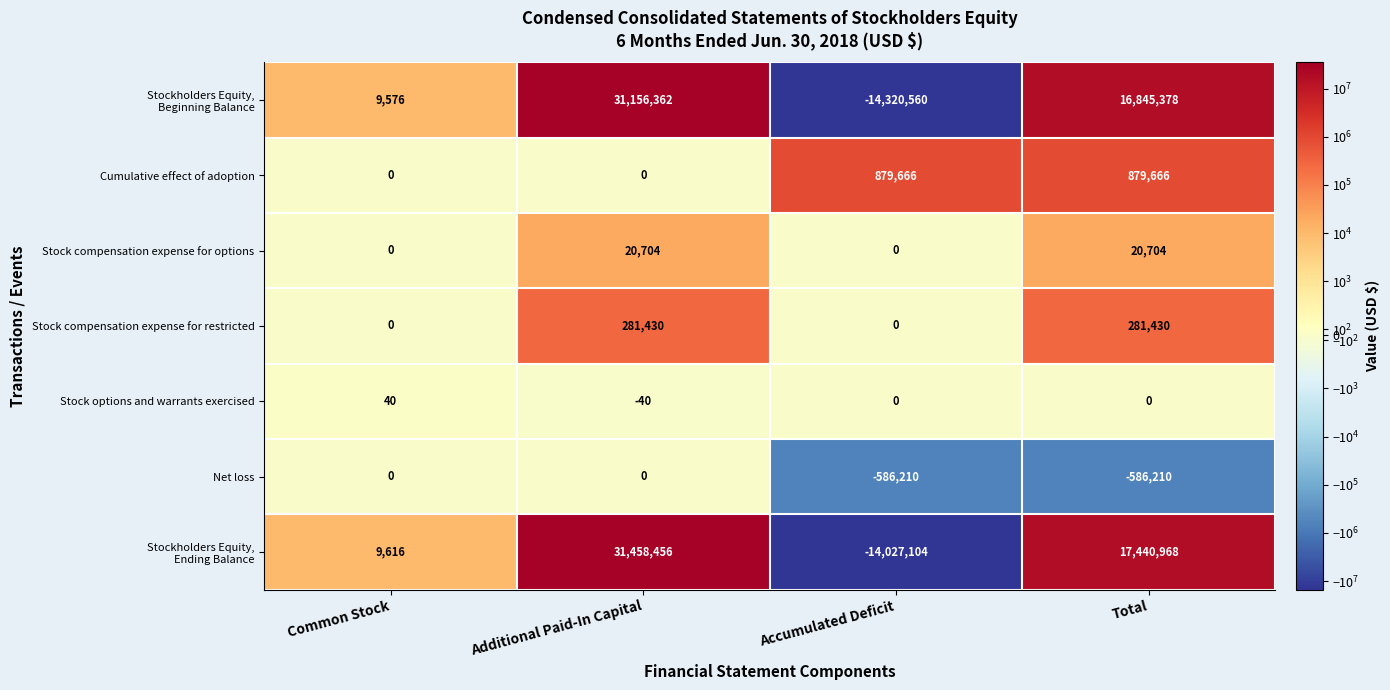

What is the spread (max minus min) of values at Additional Paid-In Capital?

31458496